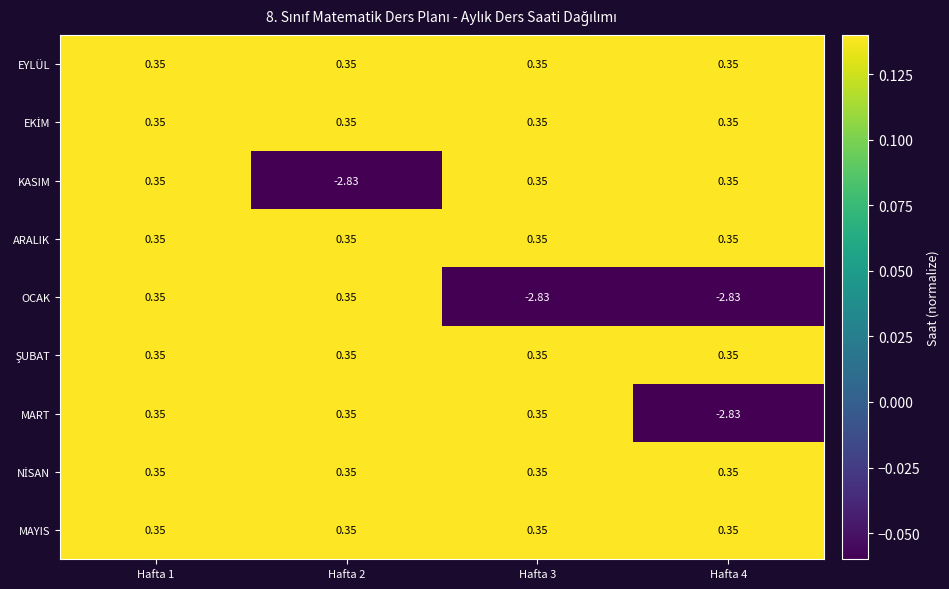

Between Hafta 1 and Hafta 2, which series saw the biggest shift?

KASIM